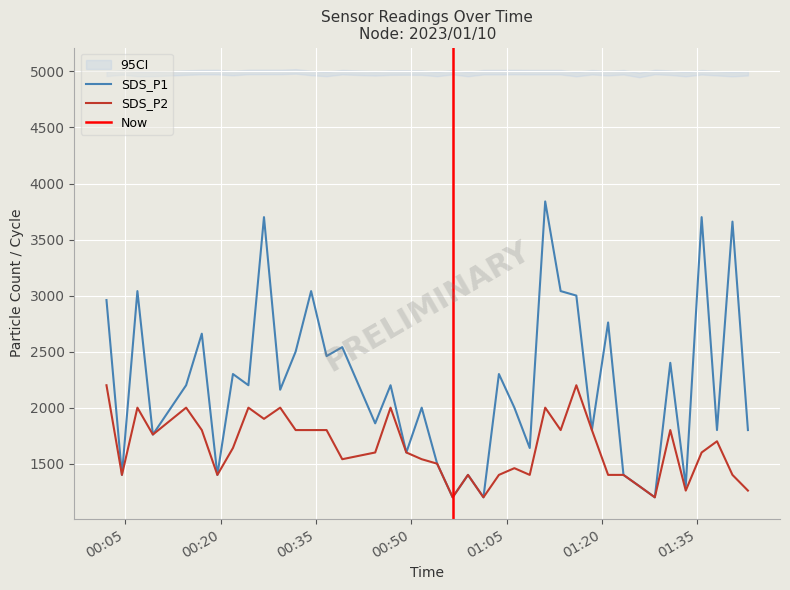

What is the minimum value for SDS_P1?

1200